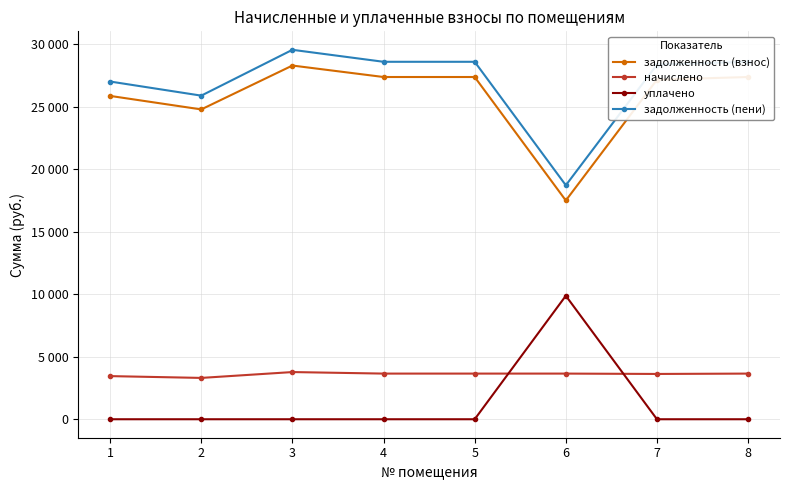

Does the chart have visible grid lines?

Yes